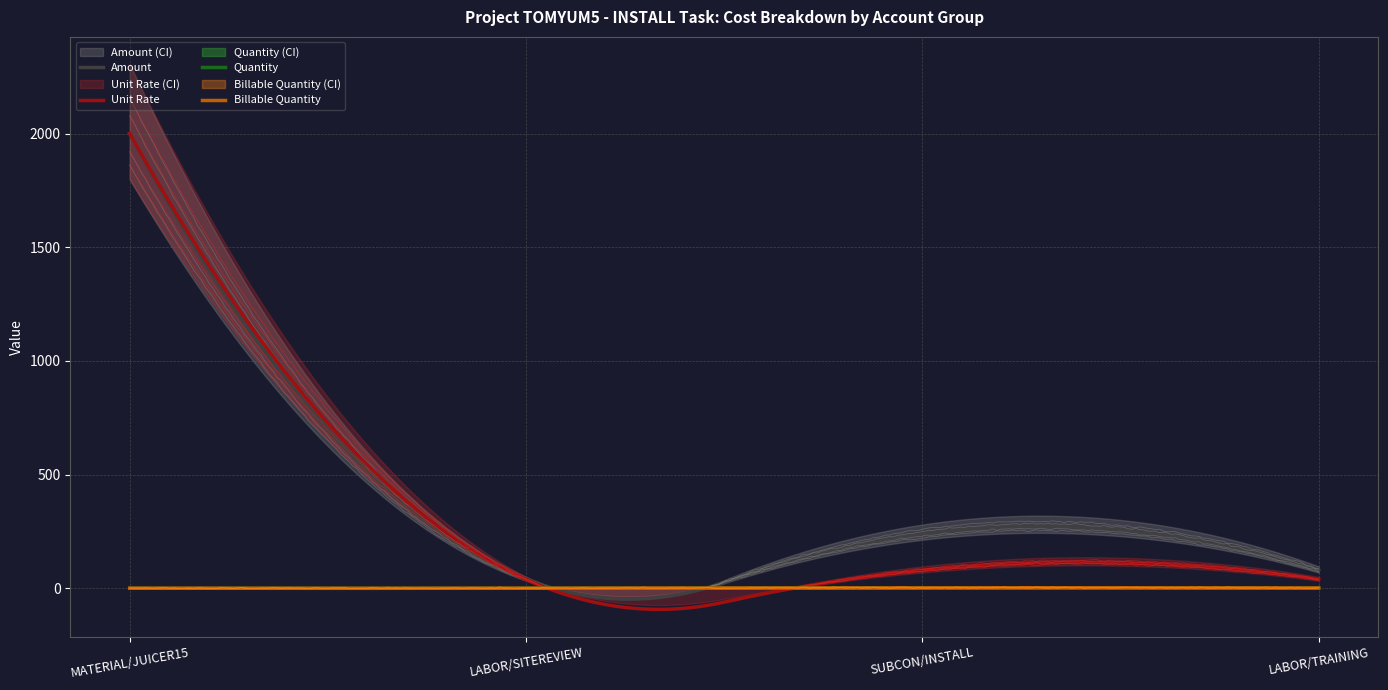

At LABOR/TRAINING, list the series in order from largest to smallest.

Amount, Unit Rate, Quantity, Billable Quantity